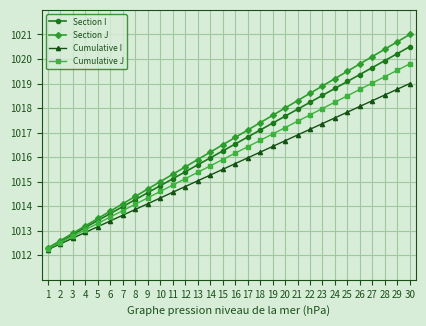

Rank the series at 12 from lowest to highest value.

Cumulative I, Cumulative J, Section I, Section J